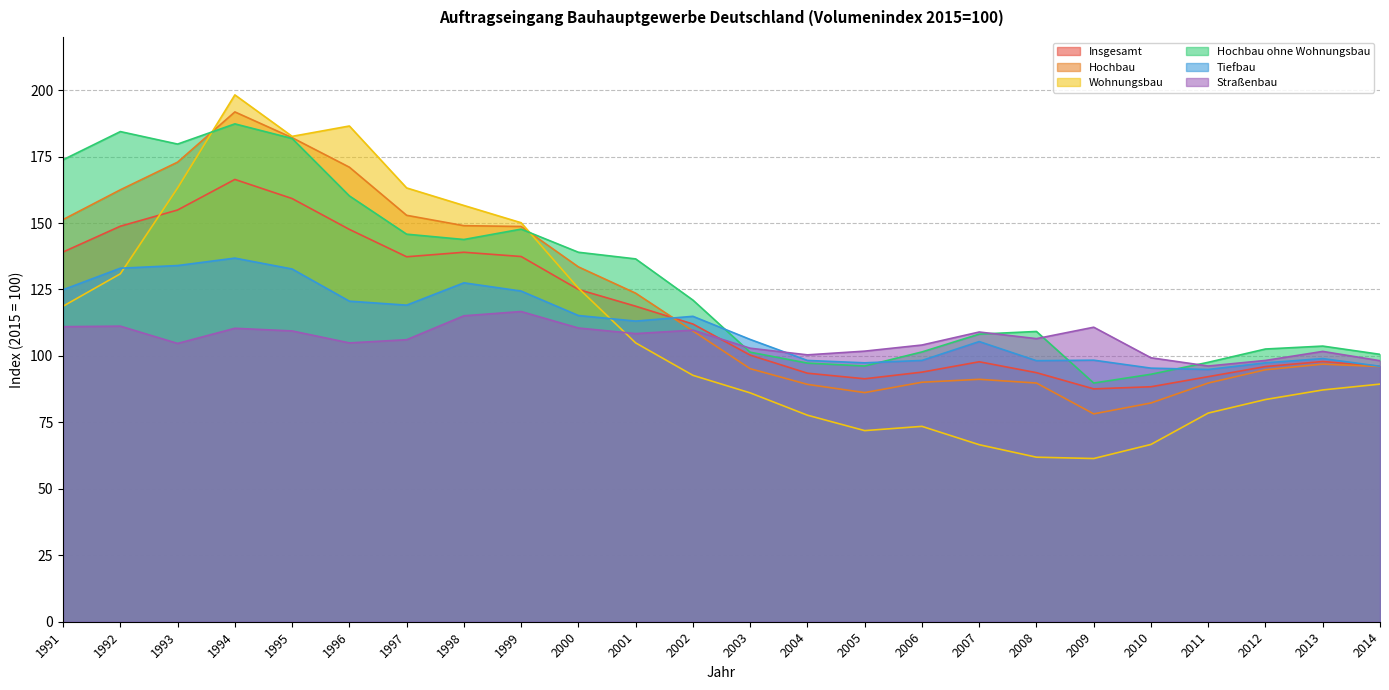

What is the maximum value shown in the chart?

198.2